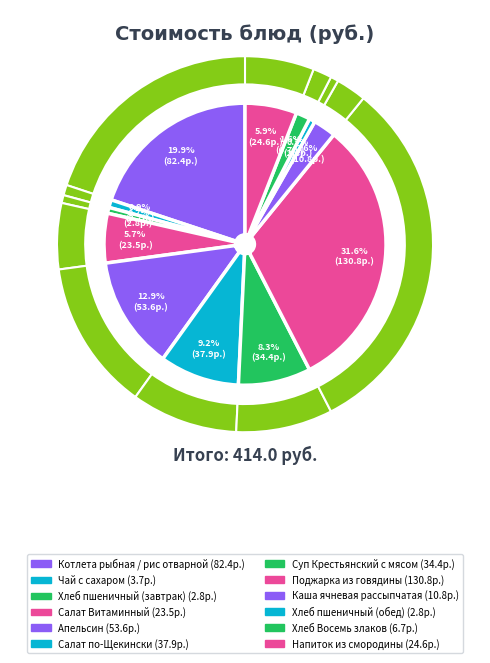

Does any single category account for the majority?

No